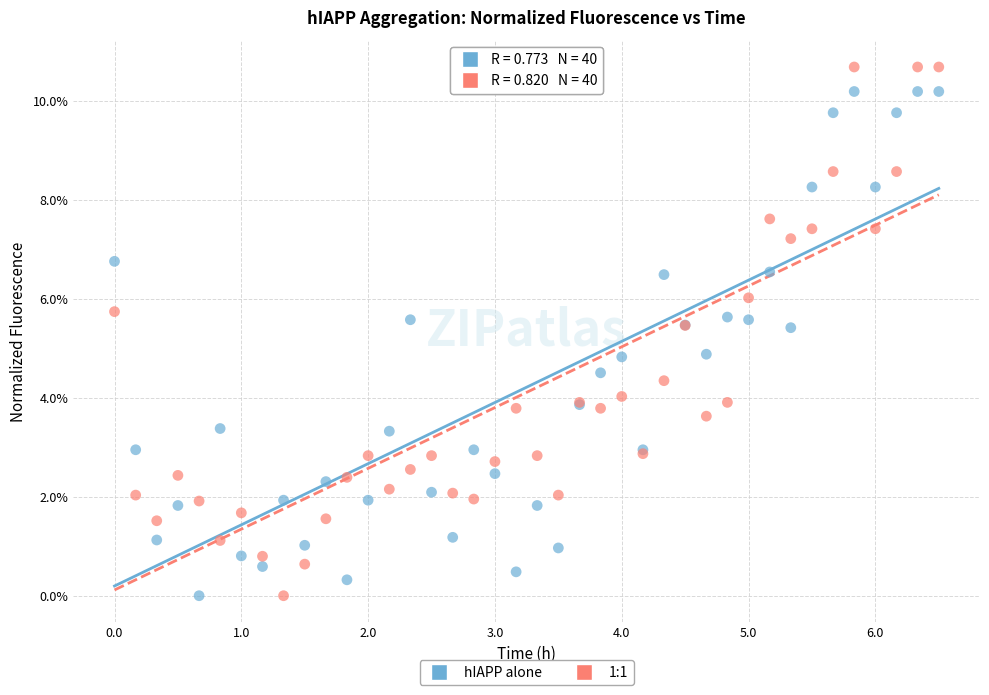

What are all the series names shown in the legend?

hIAPP alone, 1:1